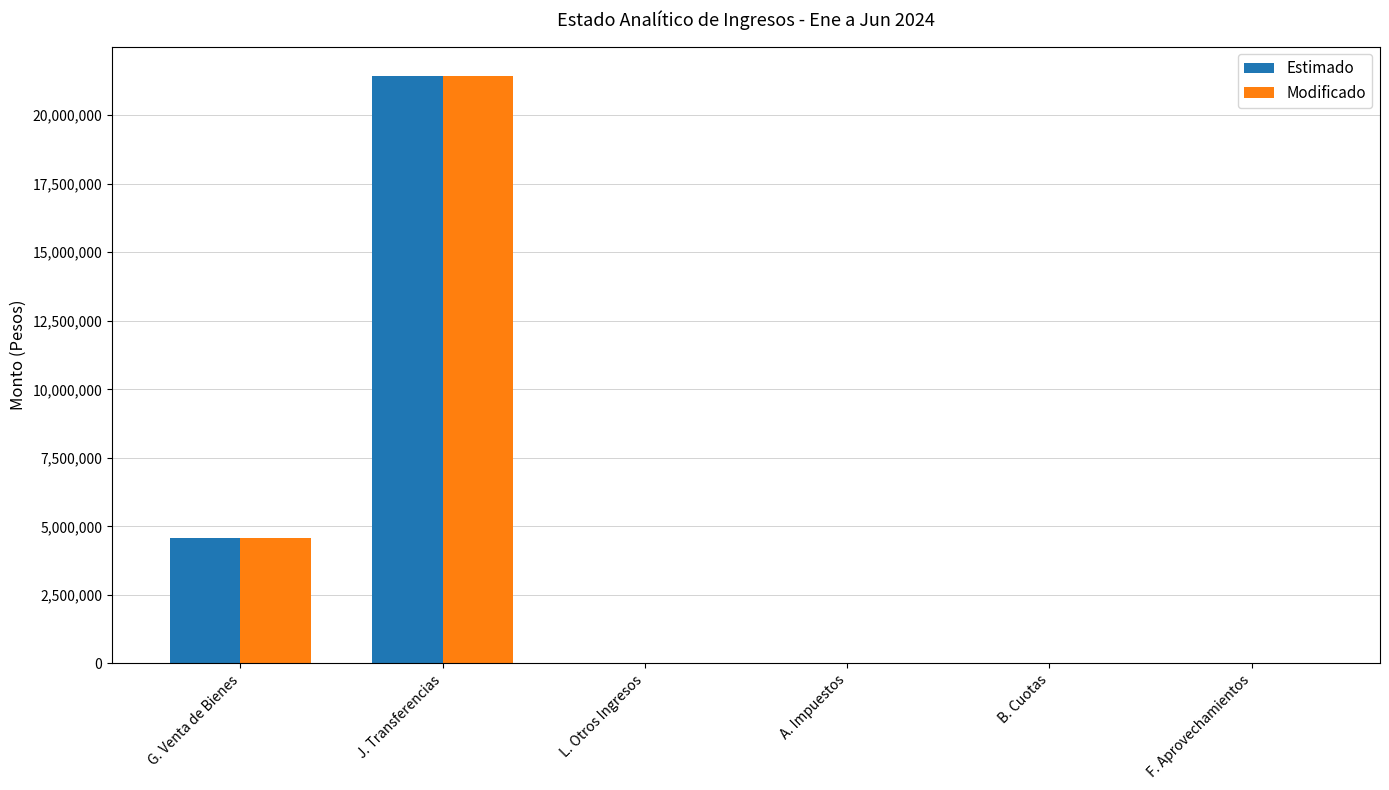

The value of Estimado at J. Transferencias is 21427817. True or false?

True